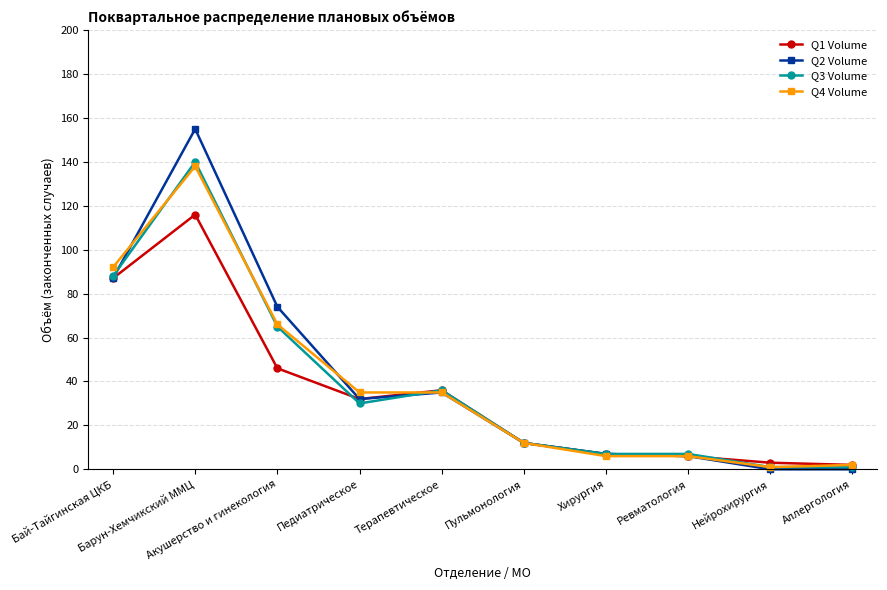

True or false: Q2 Volume has more than 0 interior local peaks.

True